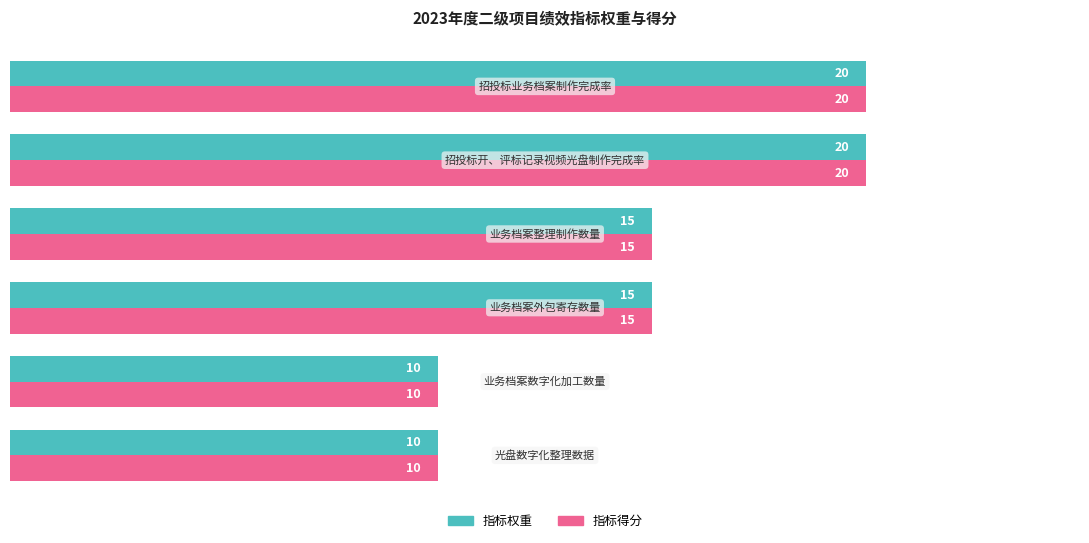

What is the difference between the maximum and second lowest values in the 指标得分 series?

10